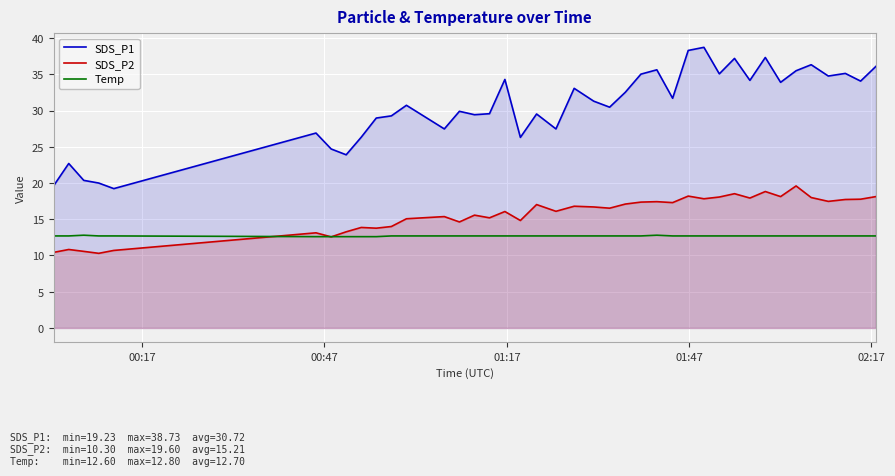

How many lines are shown in the chart?

3